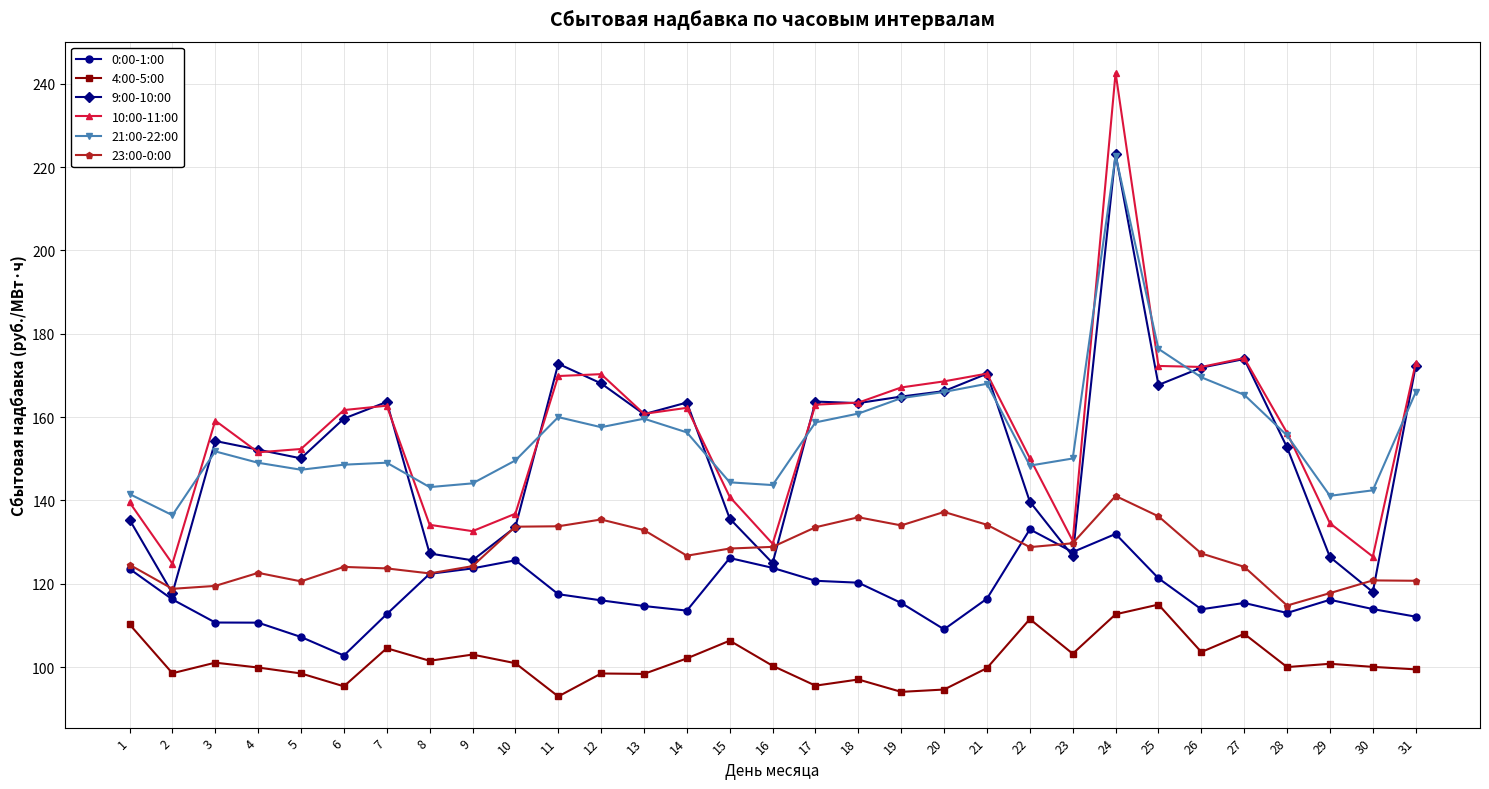

At which category is the sum across all series the highest?

24